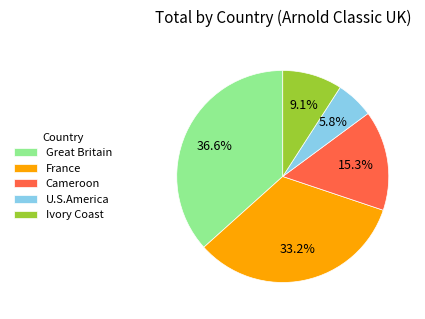

Is U.S.America the majority of the pie?

No